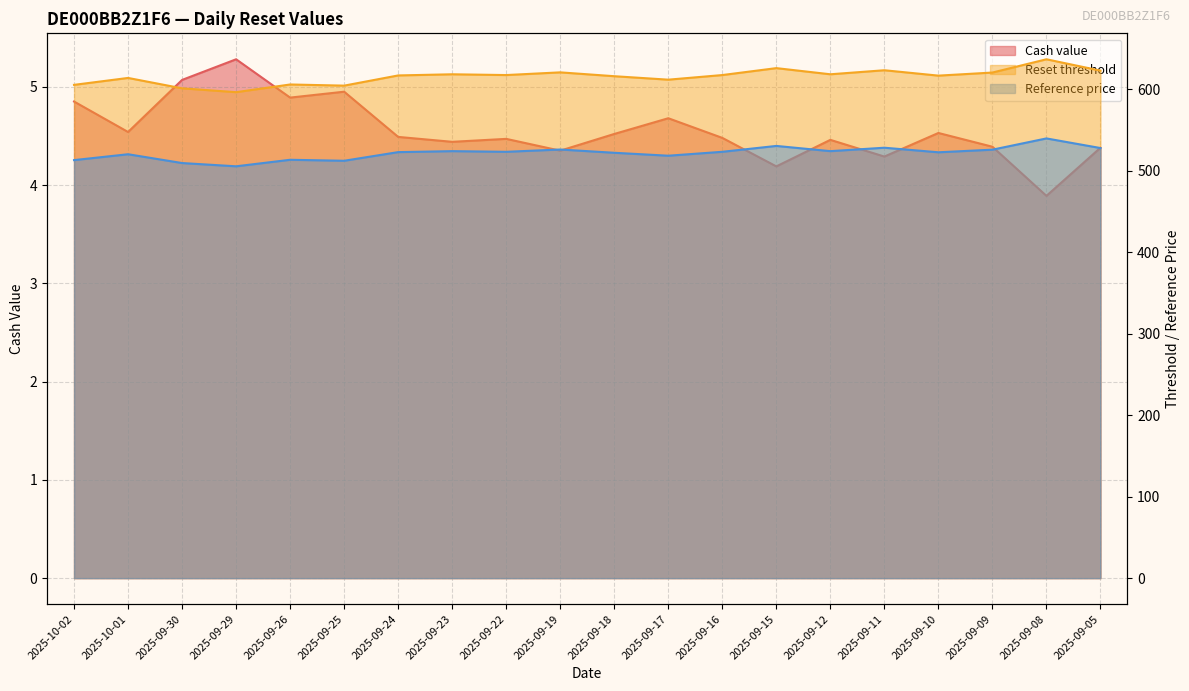

At which category does Reset threshold reach its first local valley?

2025-09-29